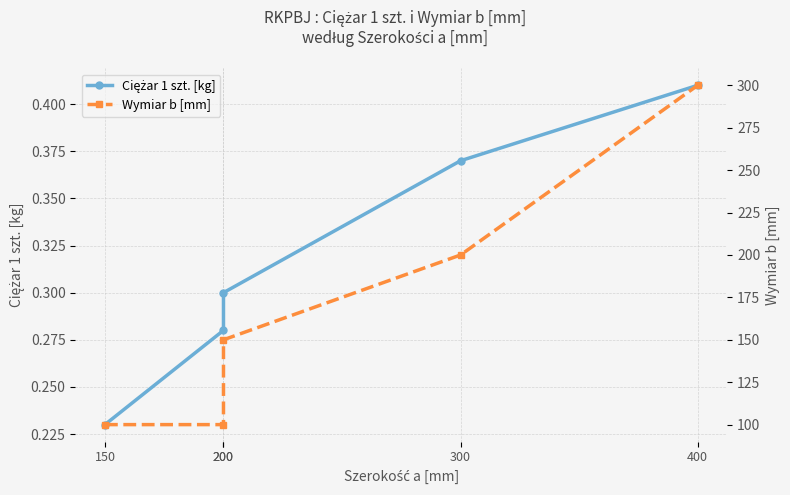

How many categories are shown in the chart?

5